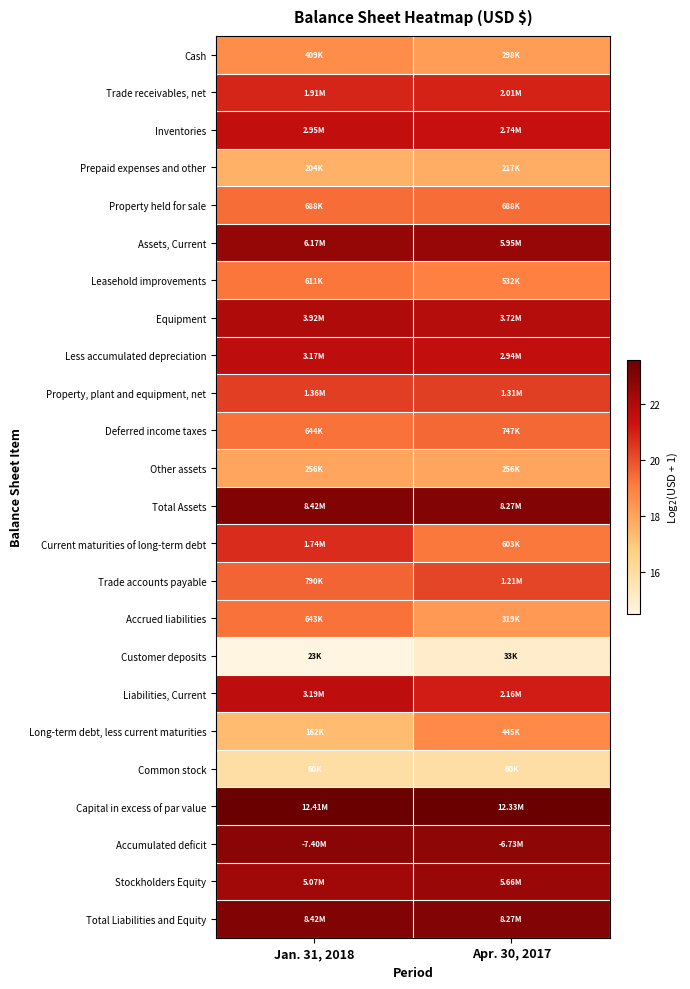

What is the smallest value displayed?

14.5